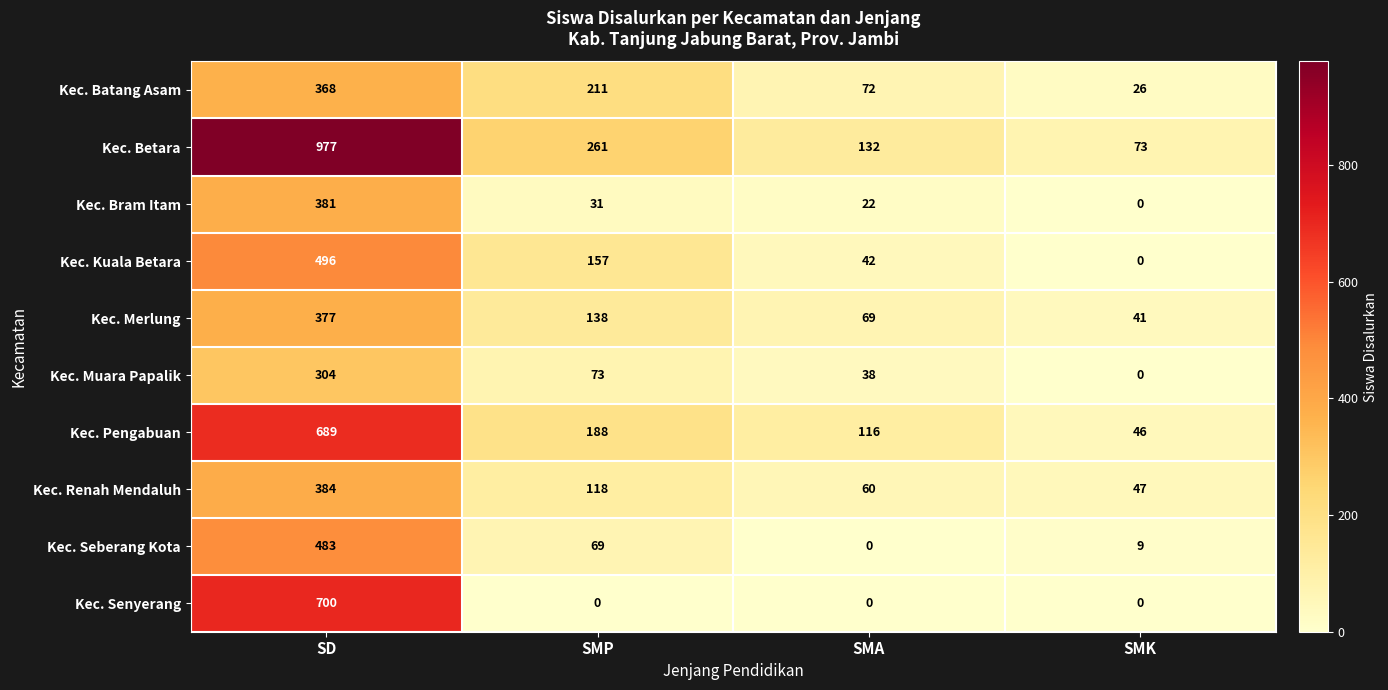

The Kec. Betara series shows 73 at SMK. True or false?

True